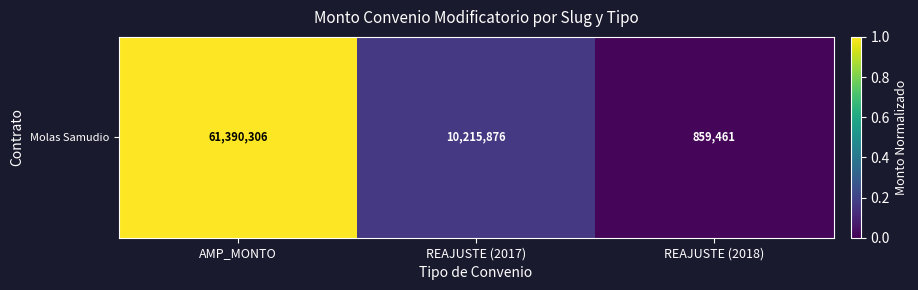

Reading left to right, list all the values displayed in this chart.

1.0	0.2	0.0